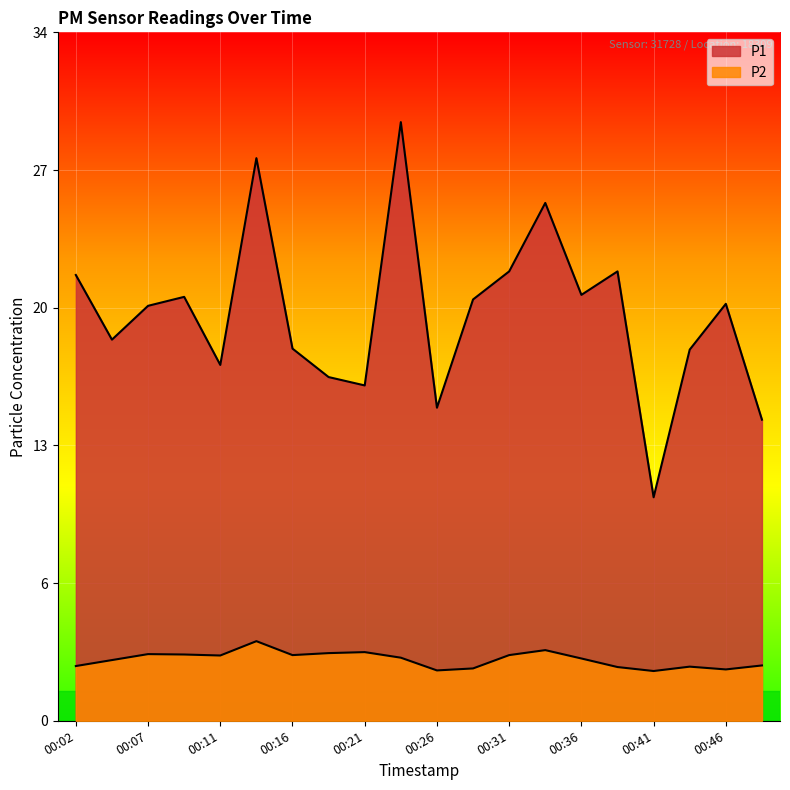

True or false: P1 and P2 intersect in this chart.

False